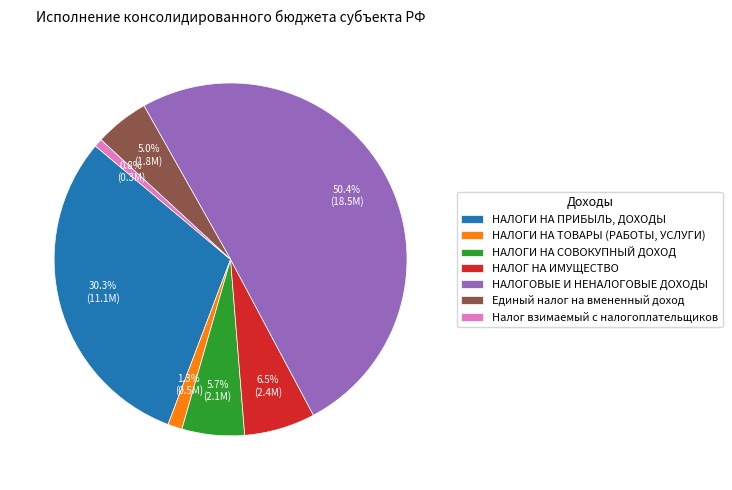

To the nearest percent, what is the average slice percentage?

14%